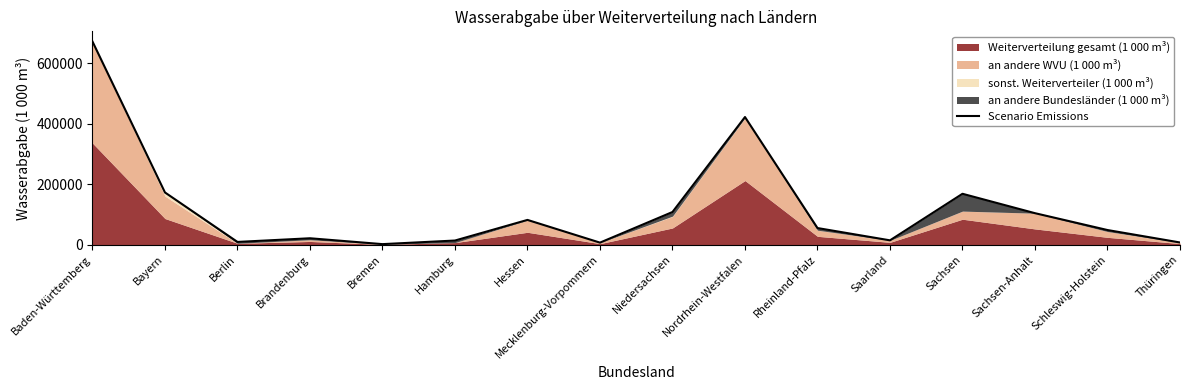

The chart shows a value of 104050 at Sachsen-Anhalt. True or false?

True